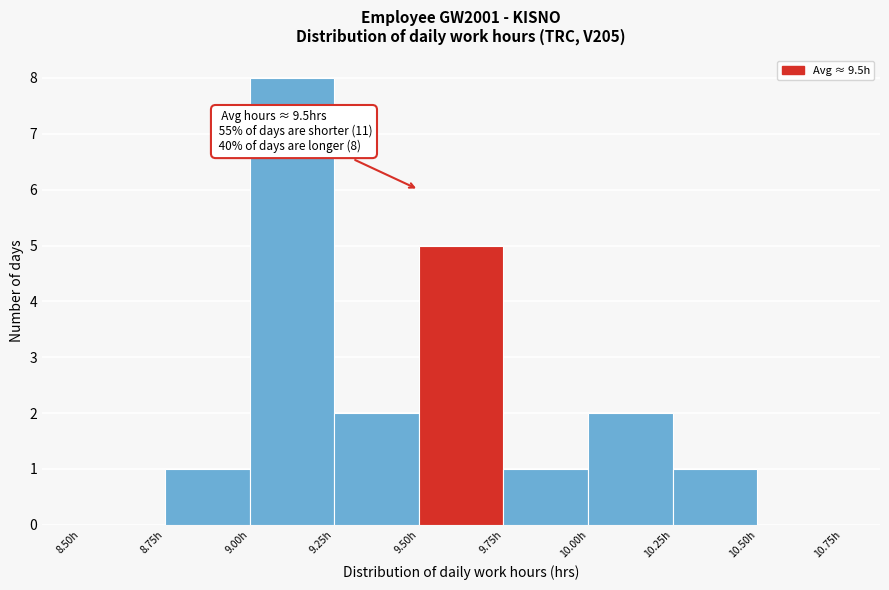

Over which range of the x-axis is the bar tallest?

9.00 to 9.25